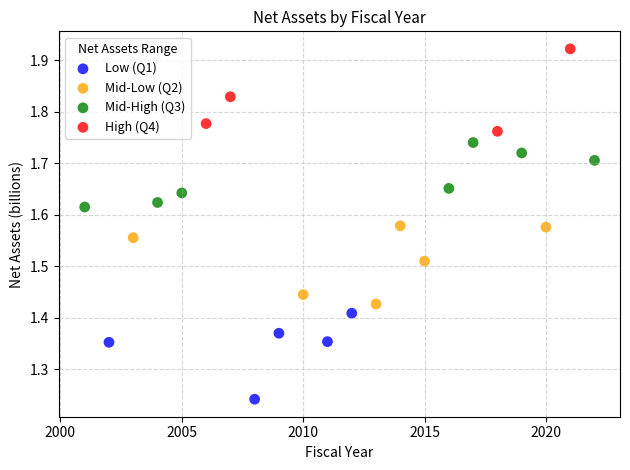

Which series reaches the maximum Y coordinate?

High (Q4)